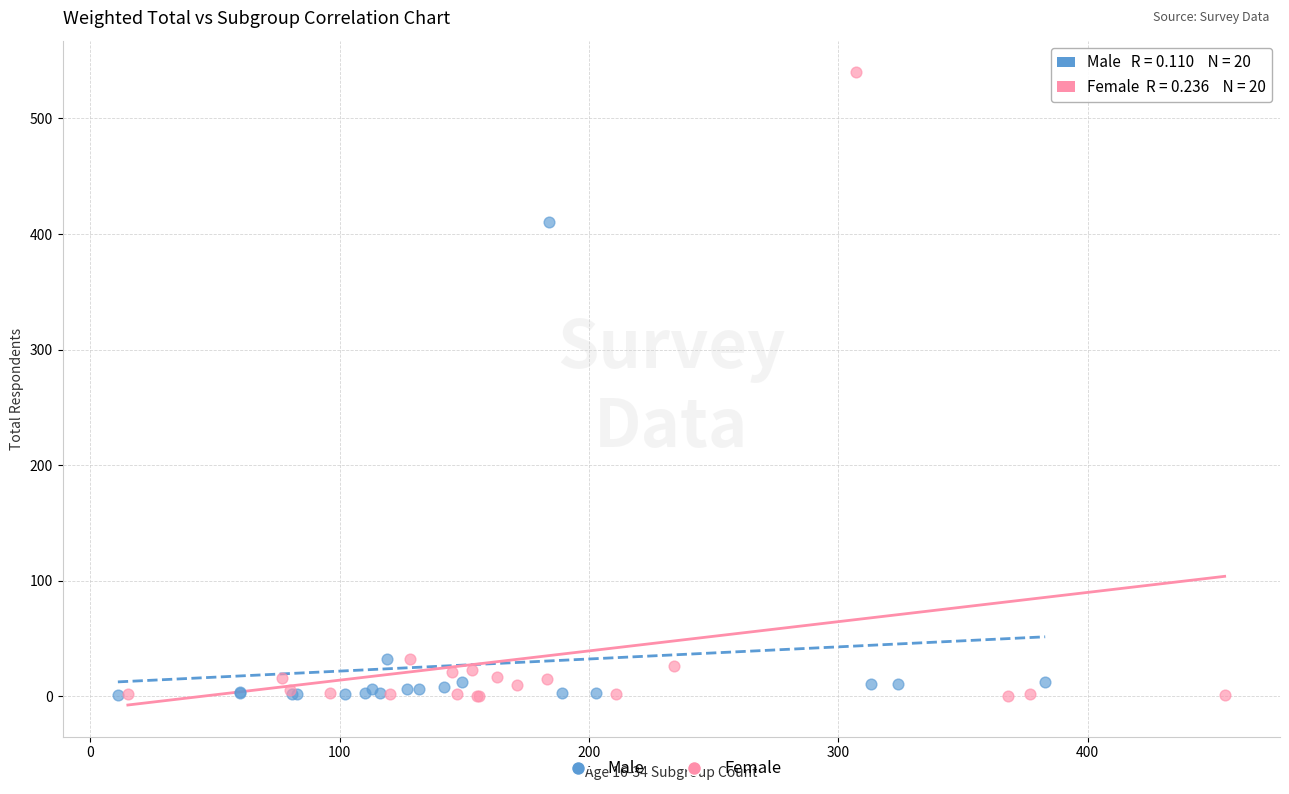

Which series reaches the maximum Y coordinate?

Female